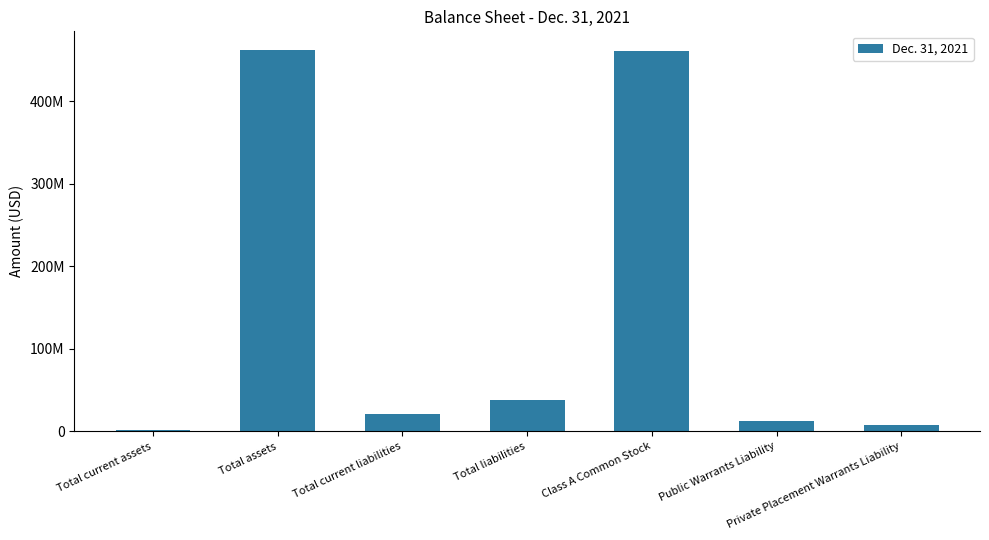

What is the label of the 7th bar from the right?

Total current assets